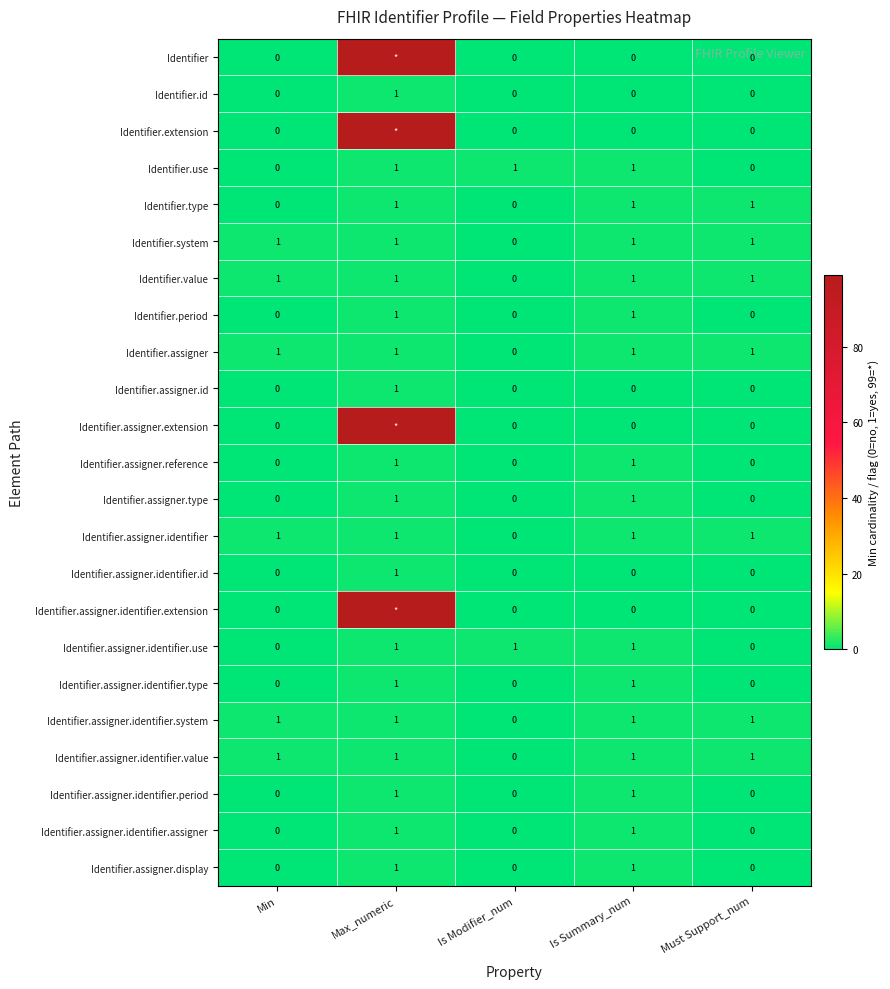

The Identifier.assigner.identifier.system series shows 1 at Min. True or false?

True